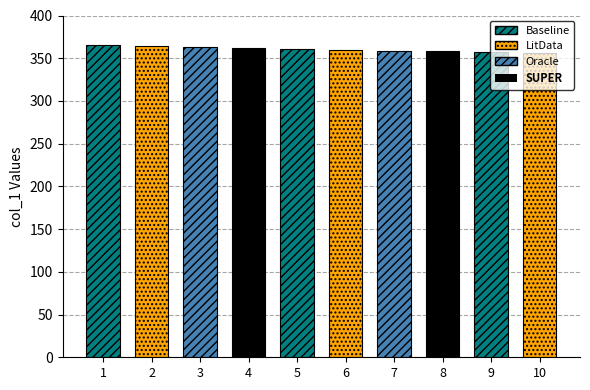

How many data points are above 361?

4